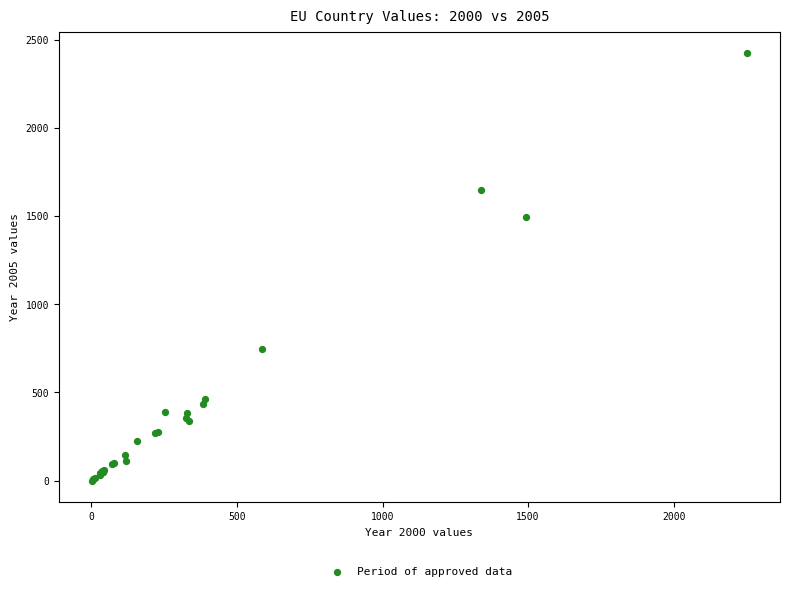

What Y value in the scatter plot is closest to 1212?

1495.2